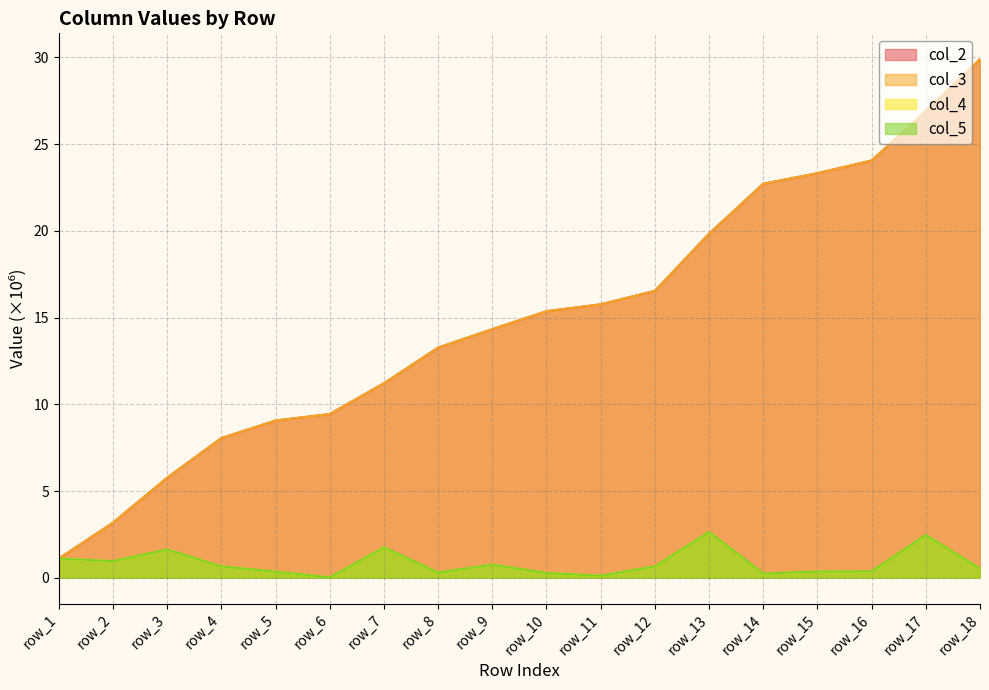

What is the value of the col_2 point at the 16th from the left?

24.1